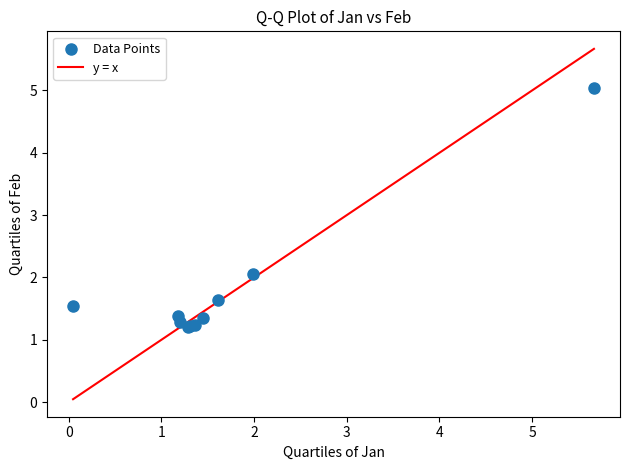

What Y value in the scatter plot is closest to 3?

2.1